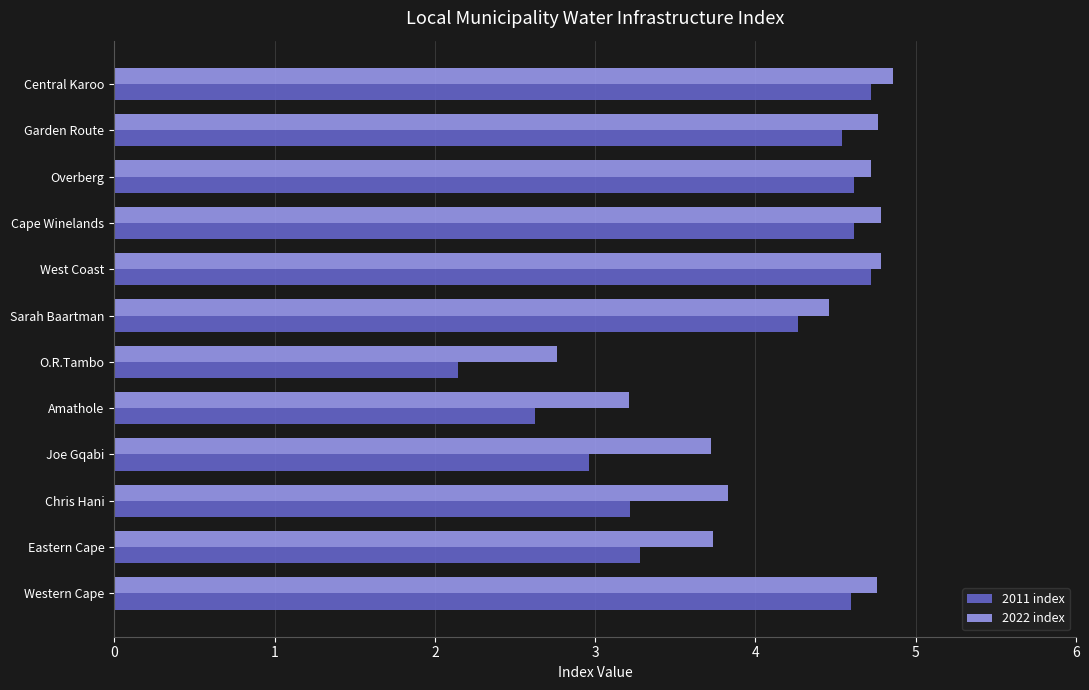

Which category has the lowest value across all series?

O.R.Tambo